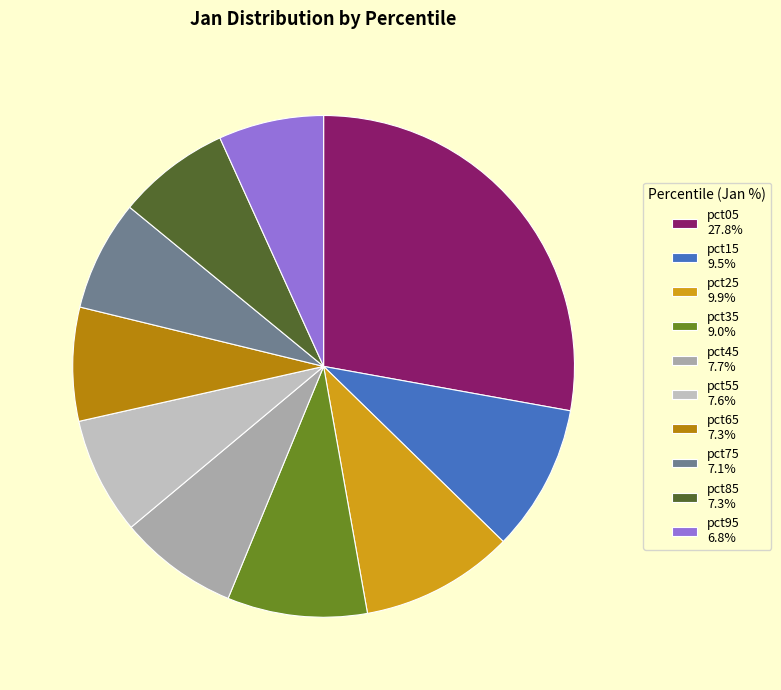

What percentage do pct35 and pct65 together represent?

16.3%